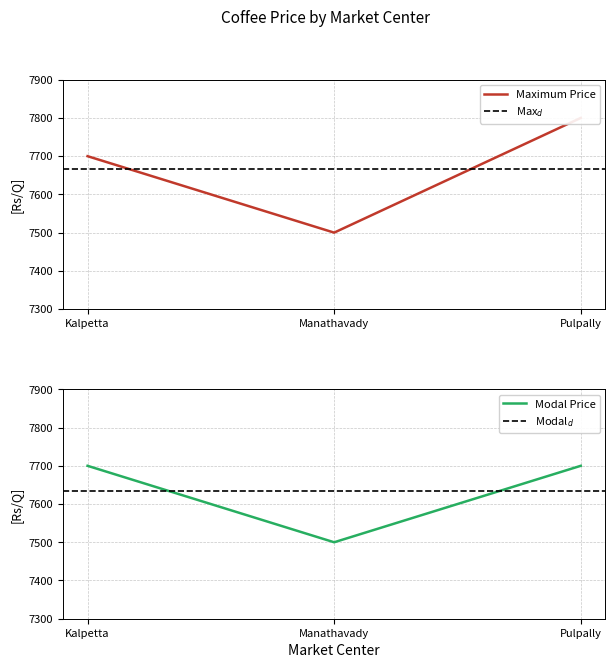

How many series are shown in this chart?

2